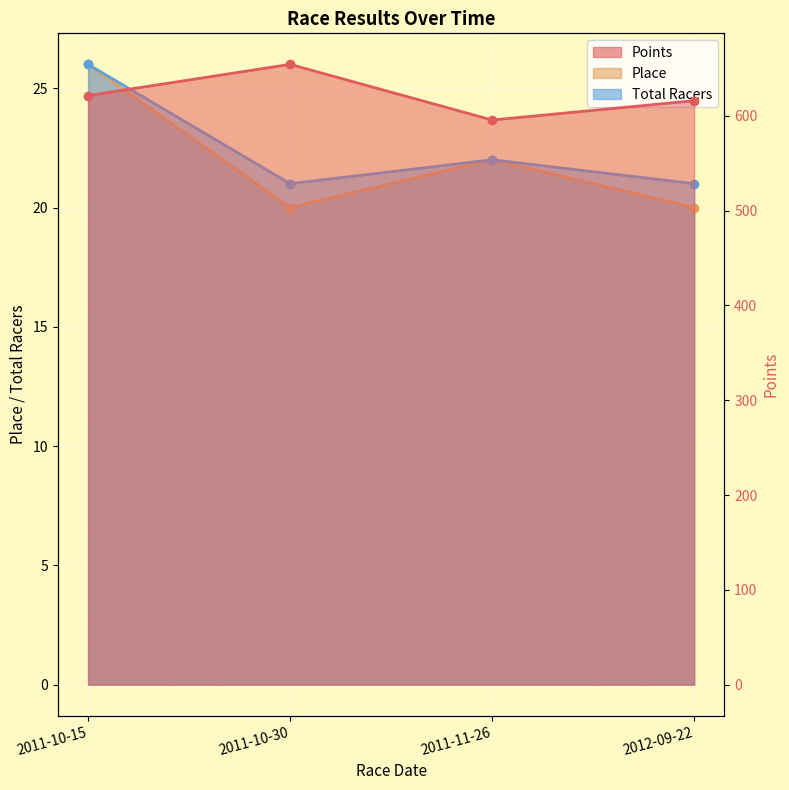

At which category is the sum across all series the highest?

2011-10-30